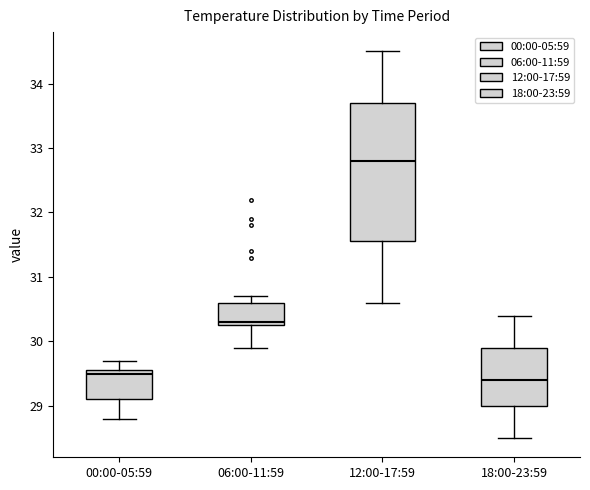

Comparing the boxes themselves (not the whiskers), which one is the tallest?

12:00-17:59